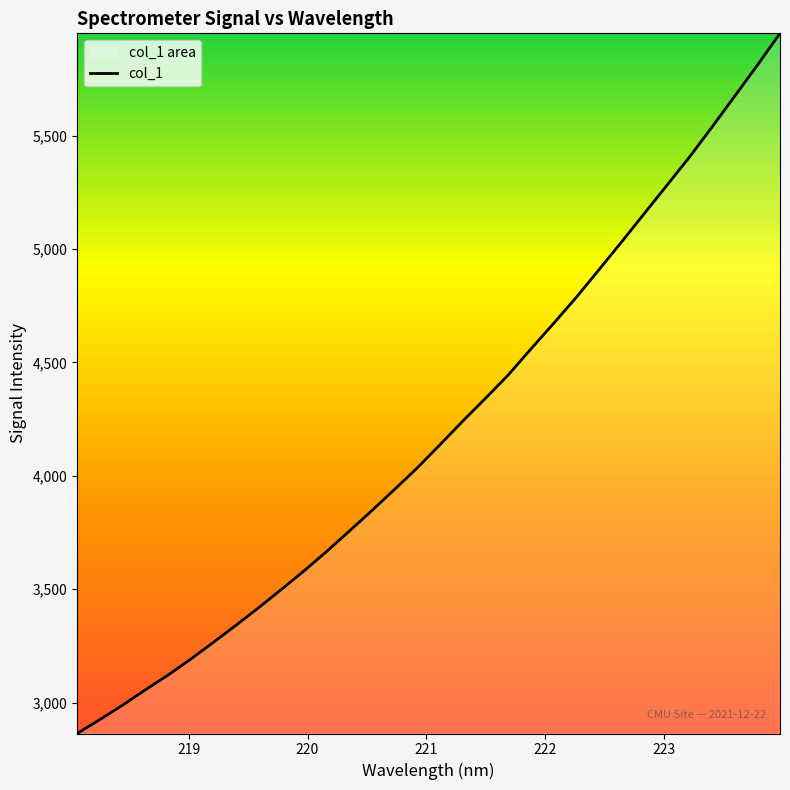

What is the value of the 13th point from the left?

3756.8